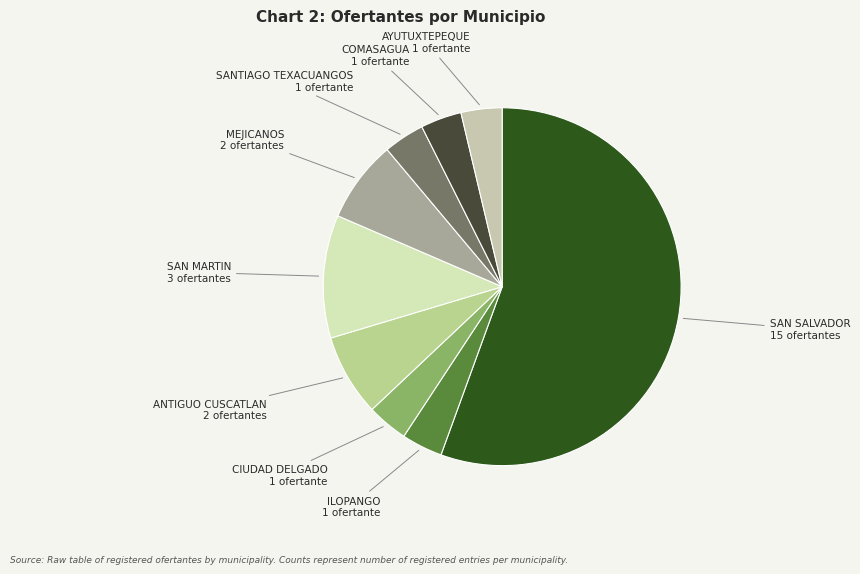

Do SAN MARTIN and AYUTUXTEPEQUE together represent more than half of the pie?

No